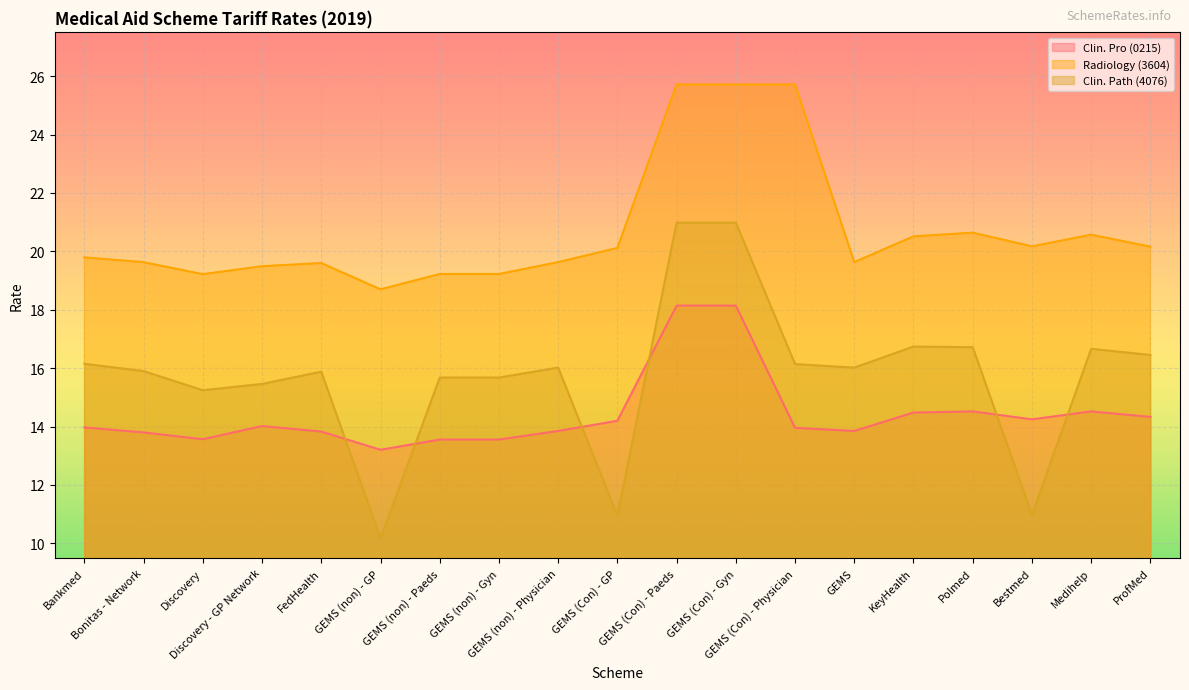

What is the difference between the Radiology (3604) values at Bankmed and GEMS (non) - GP?

1.1